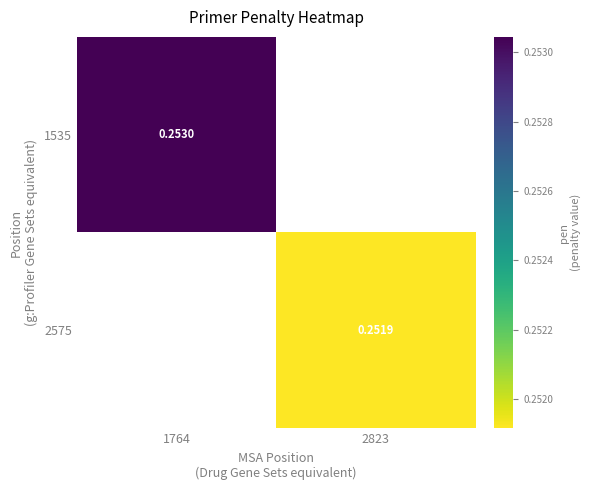

Is the value of 1535 at 1764 greater than the value of 2575 at 2823?

Yes